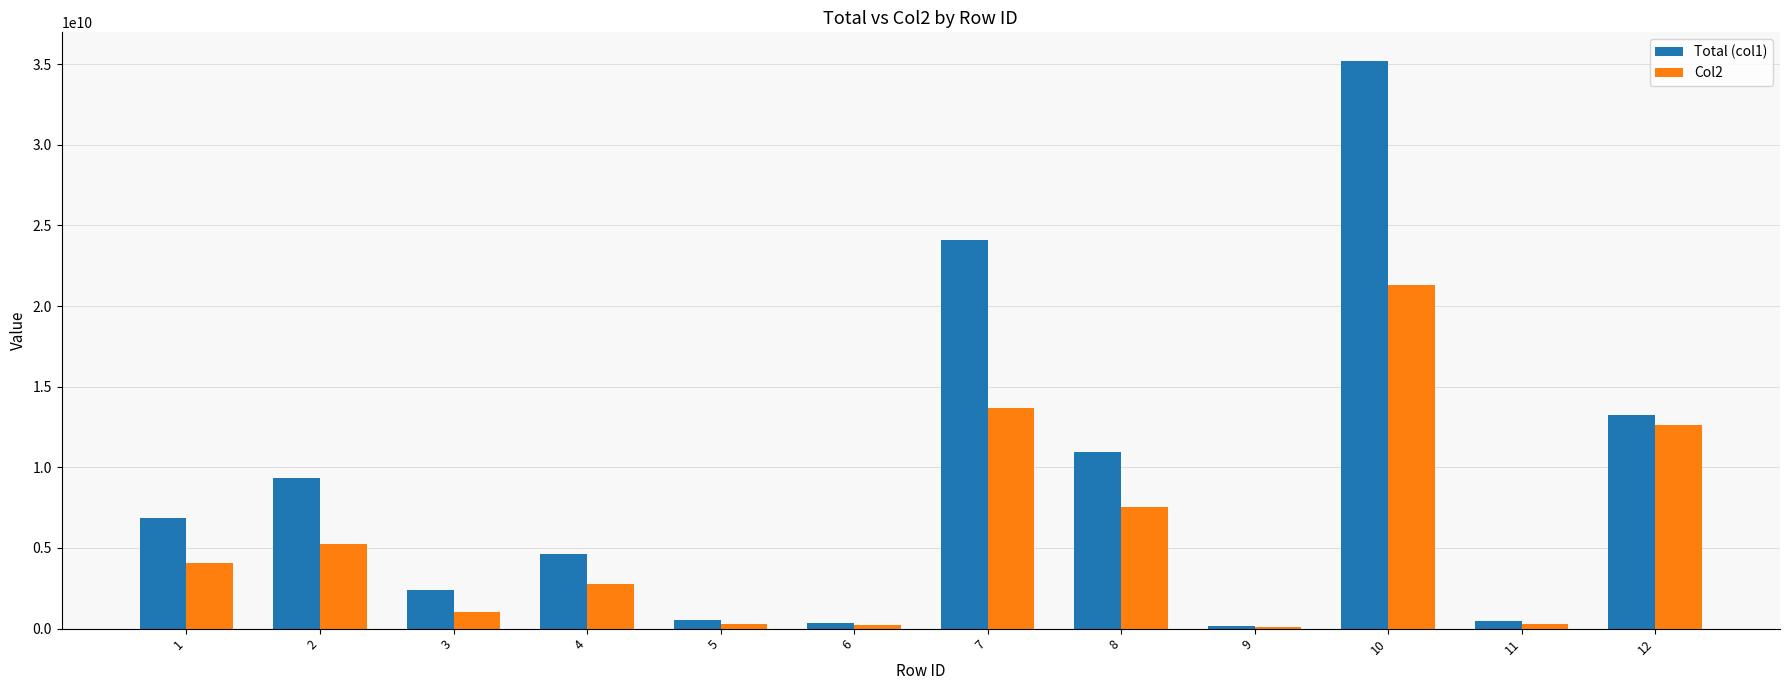

At which label does Total (col1) reach its peak?

10